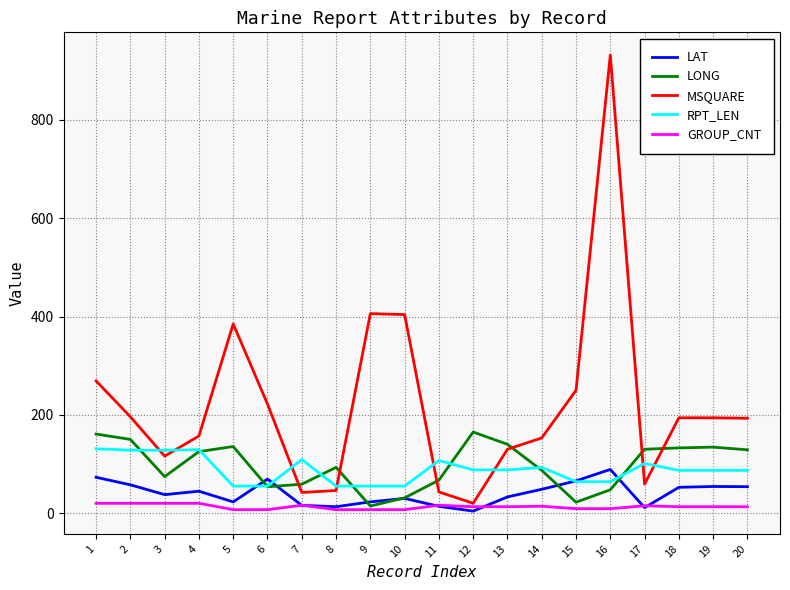

At which category is the sum across all series the highest?

16